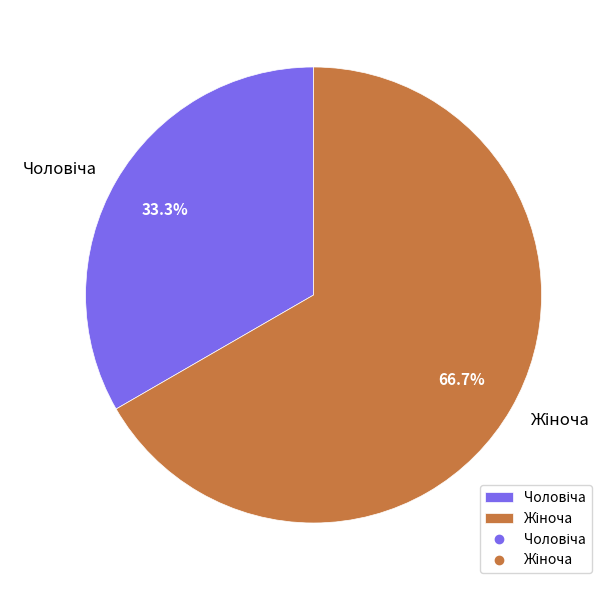

Approximately how many times larger is the value at Жіноча compared to Чоловіча?

2.0